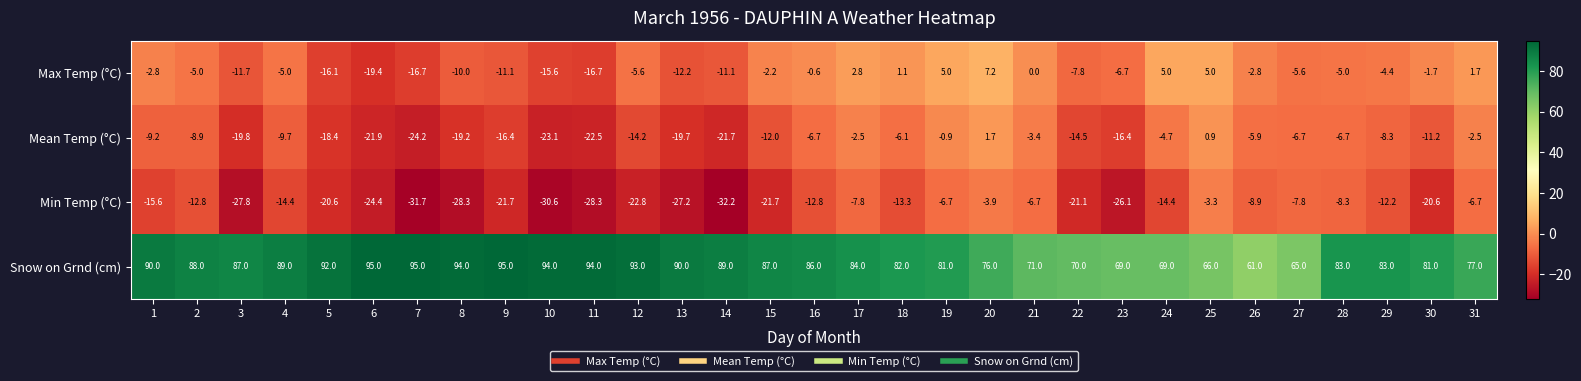

What is the total value across all series at 23?

19.8